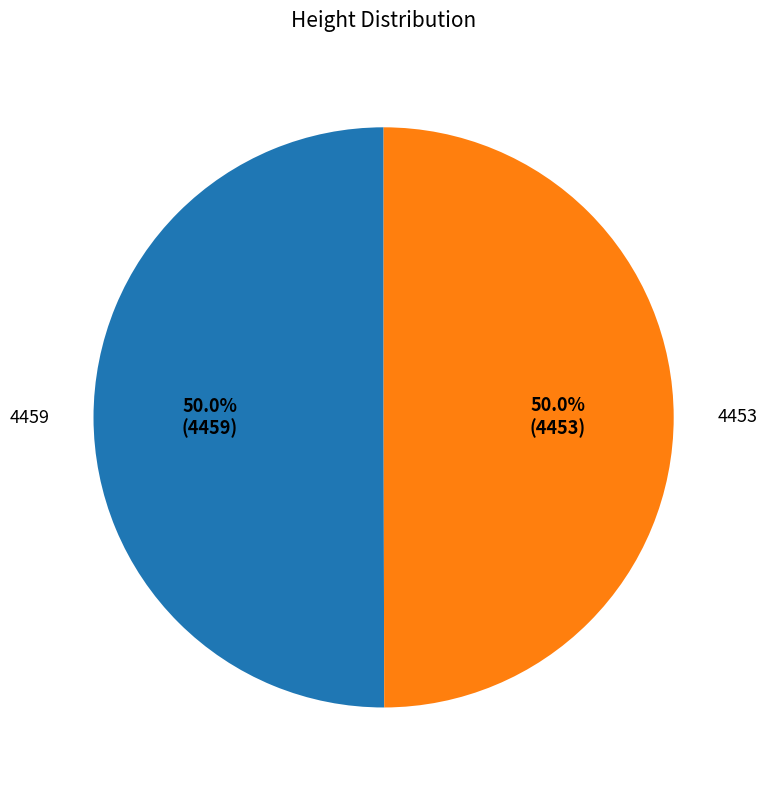

How many slices are in this pie chart?

2